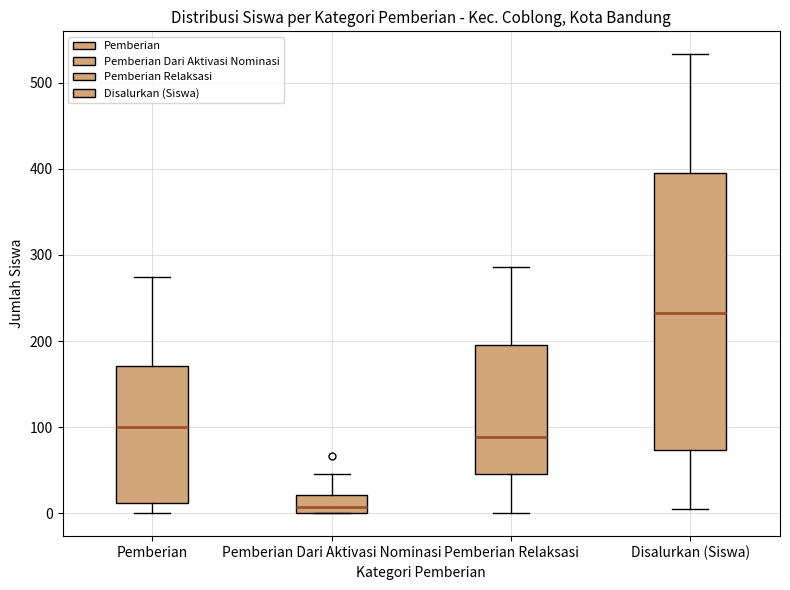

Reading left to right, transcribe this box plot: for each box, give where its median line is, the range the box spans, and where its two whiskers end, as read against the y-axis. The values are not printed on the chart, so give them approximately, as read against the axis.

Pemberian: median 100, box 10 to 170, whiskers 0 to 270
Pemberian Dari Aktivasi Nominasi: median 10, box 0 to 20, whiskers 0 to 50
Pemberian Relaksasi: median 90, box 50 to 200, whiskers 0 to 290
Disalurkan (Siswa): median 230, box 70 to 400, whiskers 10 to 530